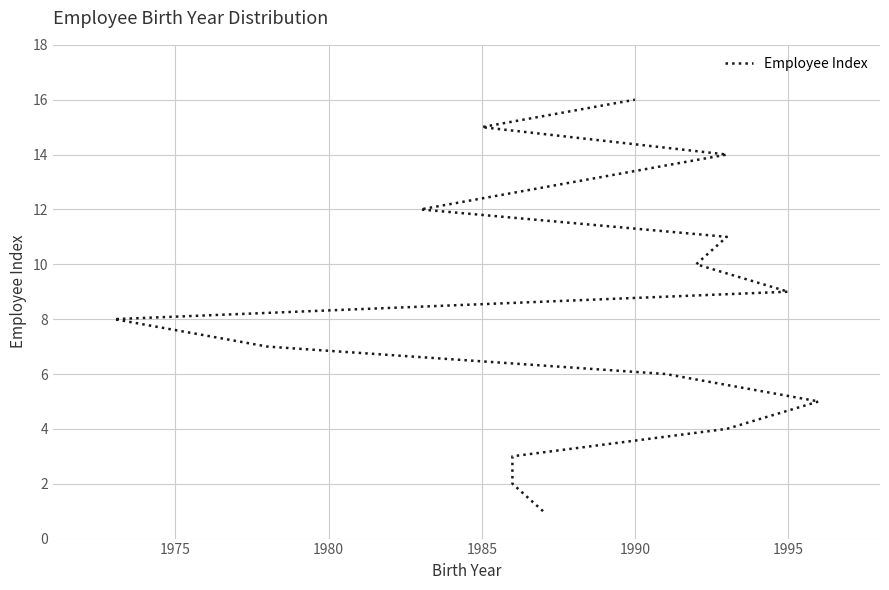

True or false: there are more than 1 points higher than both neighbors.

False